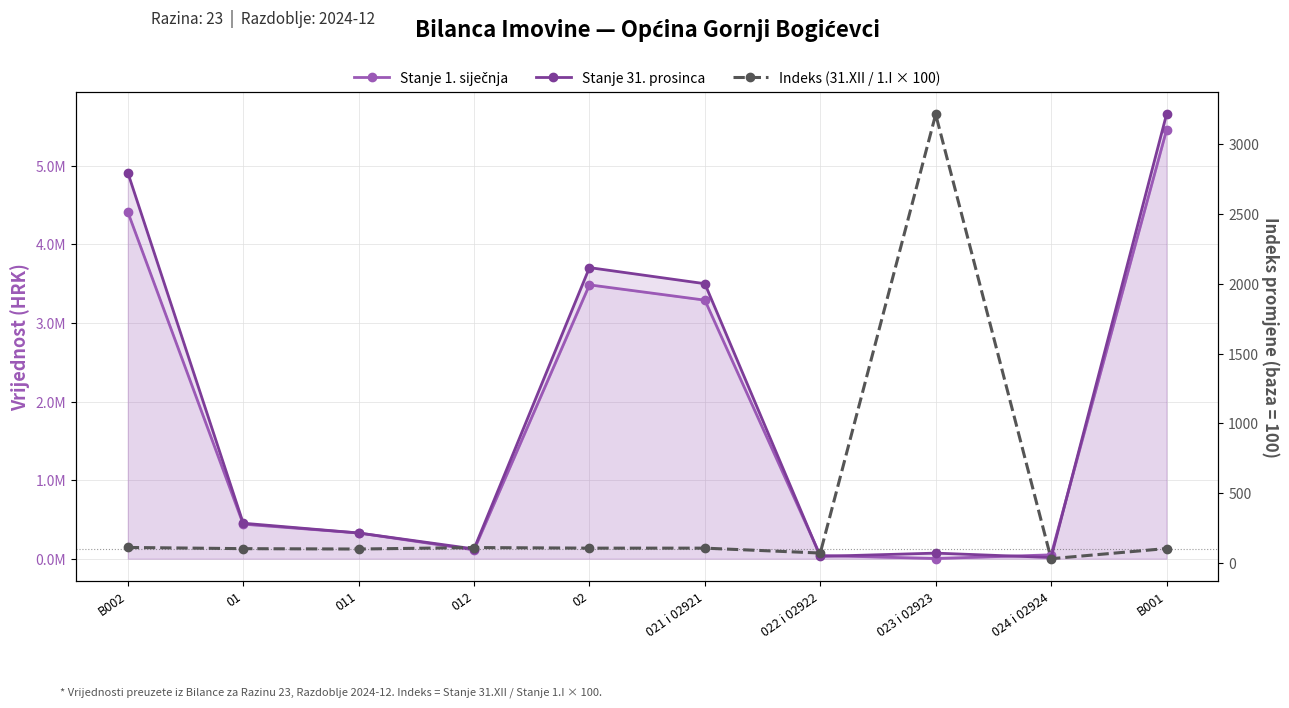

What is the label of the 8th point from the left?

023 i 02923